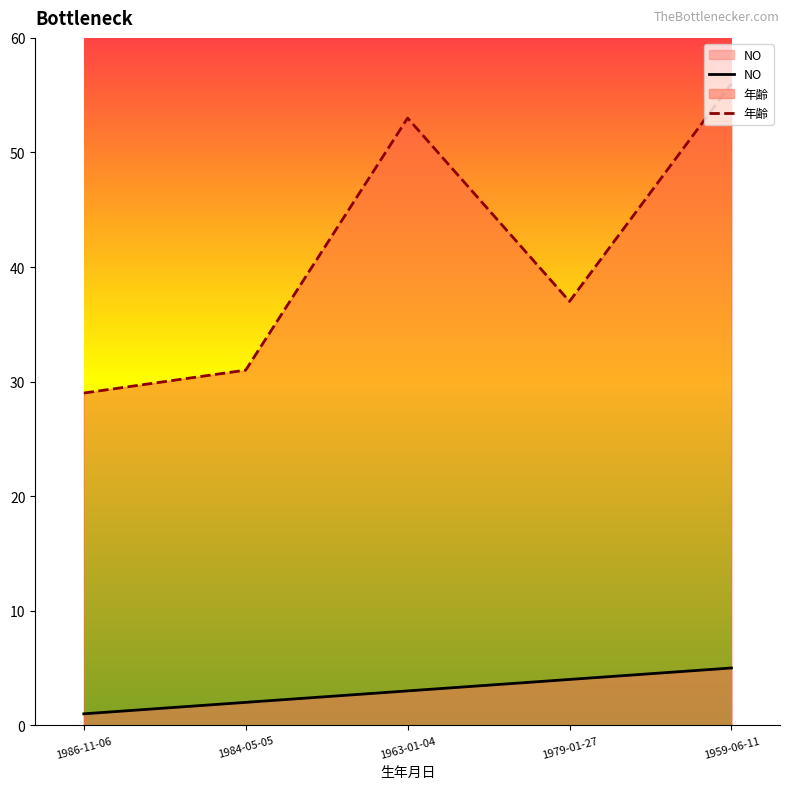

What is the label of the 3rd point from the right?

1963-01-04